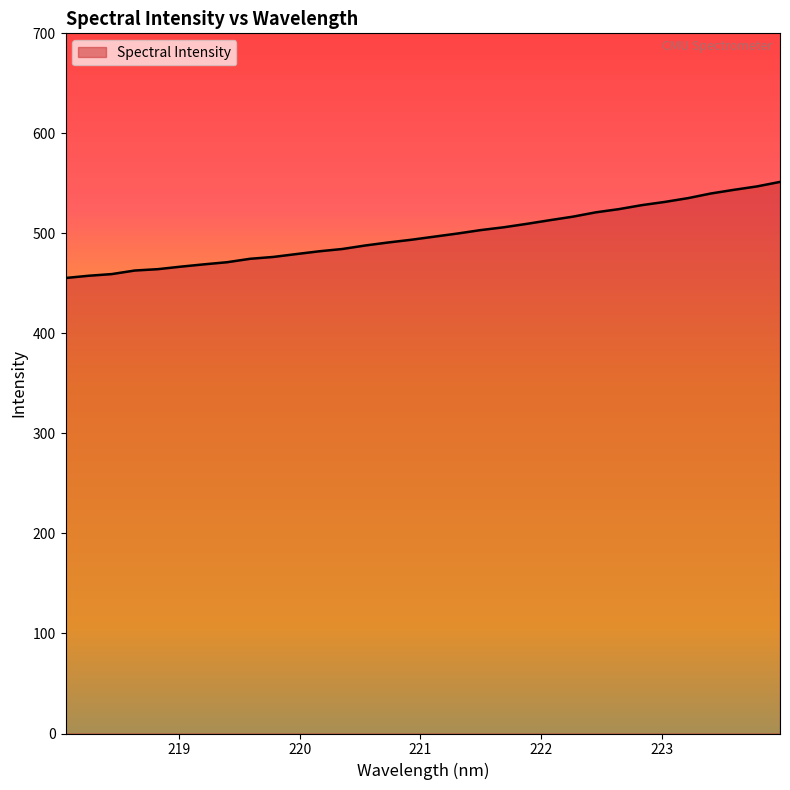

What is the greatest value displayed?

551.5